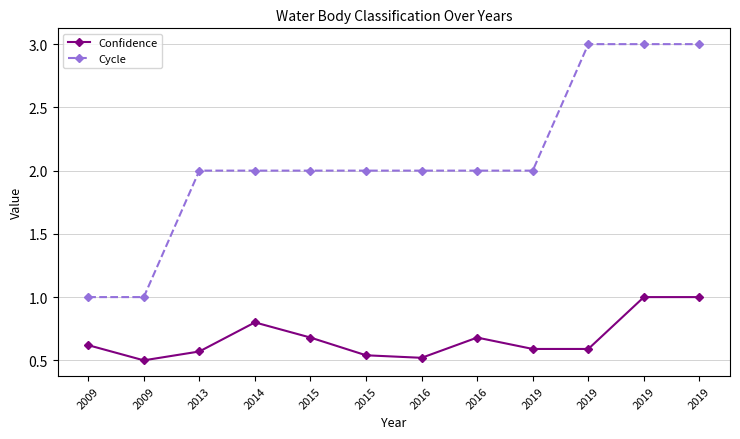

How many lines are shown in the chart?

2